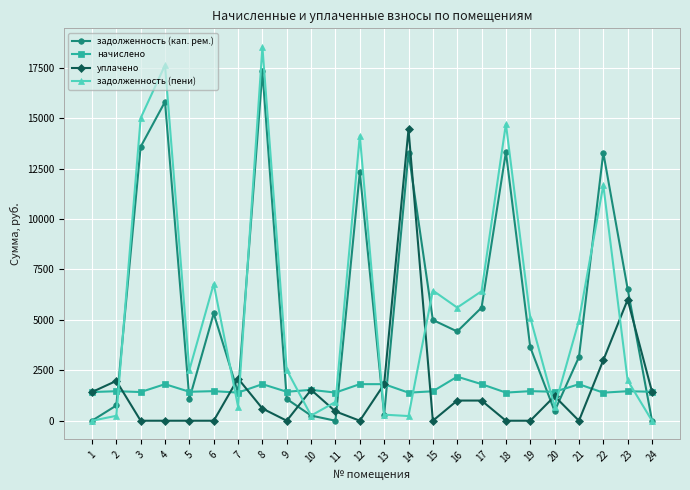

What is the value of the начислено point at the 6th from the left?

1466.3